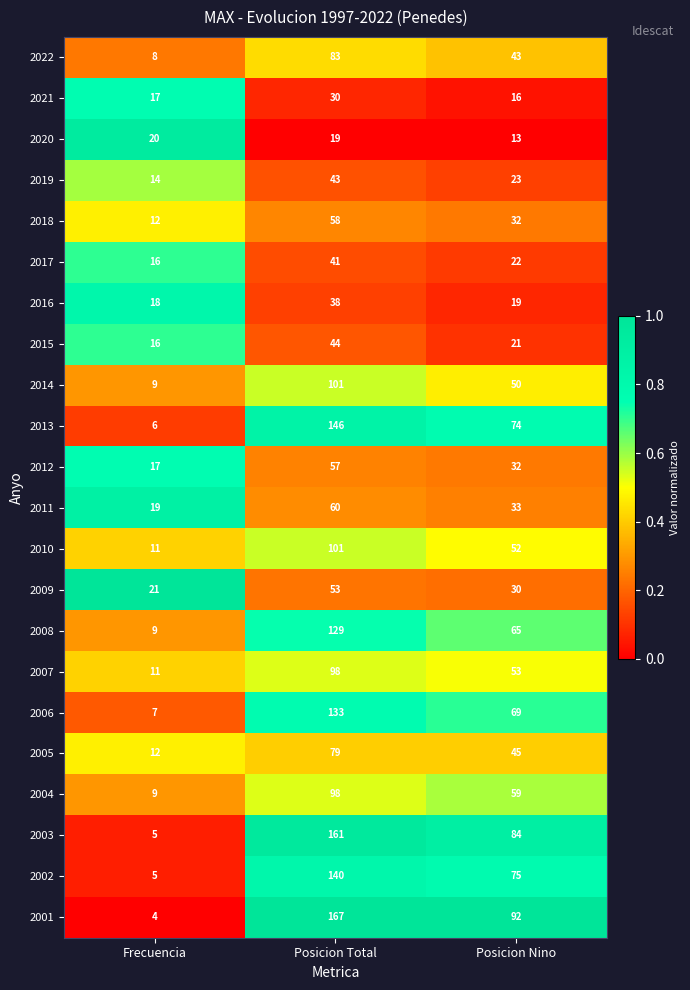

True or false: 2010 has a value of 68 at Posicion Nino.

False